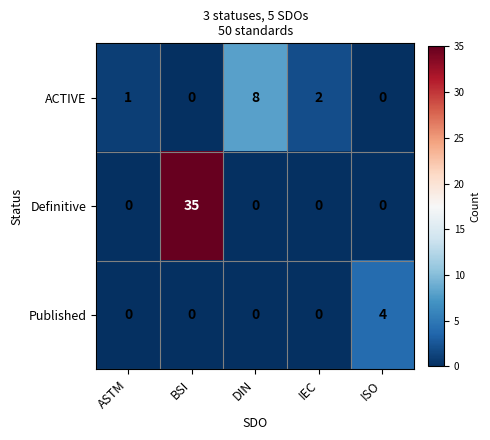

What is the sum of all Definitive values?

35